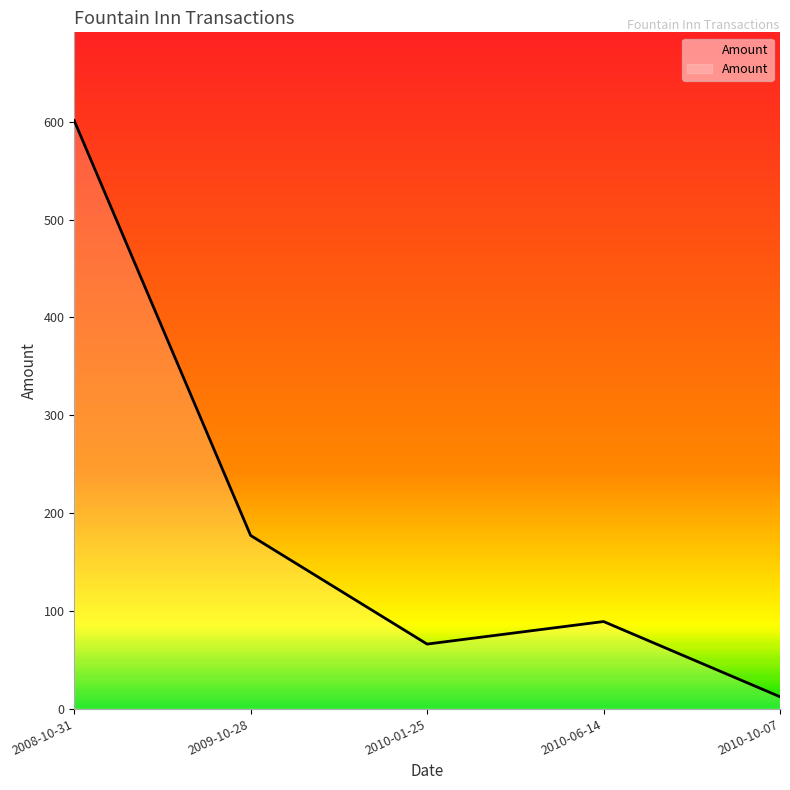

How many interior local peaks (higher than both neighbors) does the data have?

1